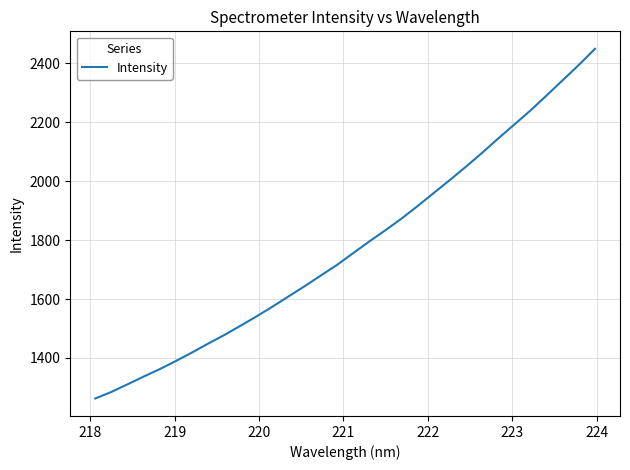

What is the difference between the maximum and minimum values?

1186.1